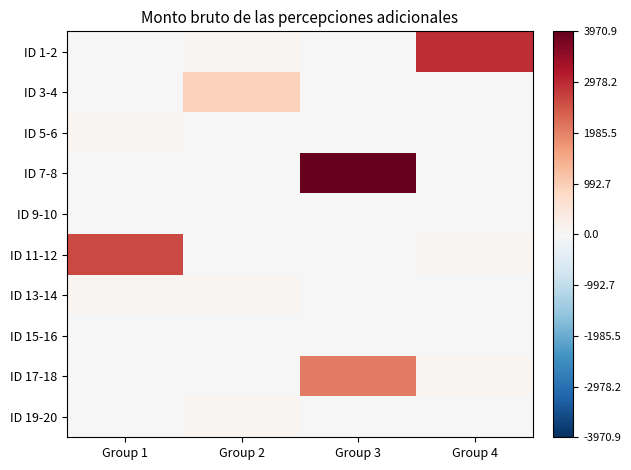

At which category is the sum across all series the highest?

Group 3